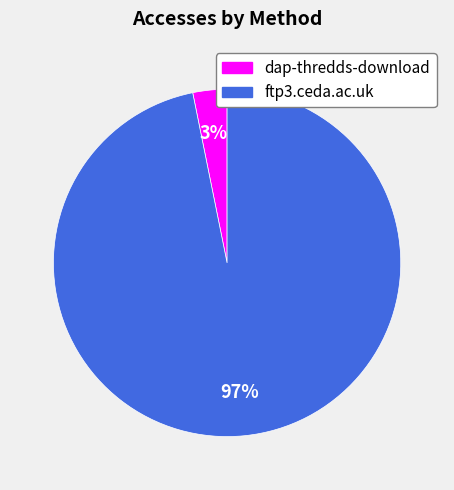

Combined, do dap-thredds-download and ftp3.ceda.ac.uk account for over 50%?

Yes